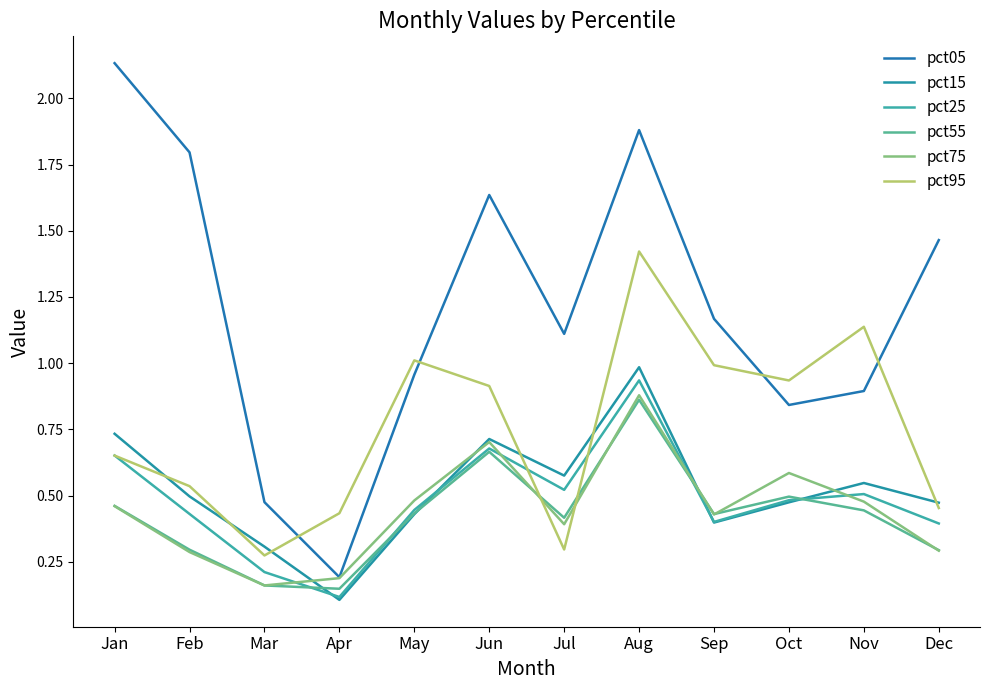

The pct15 series shows 0.3 at Mar. True or false?

True